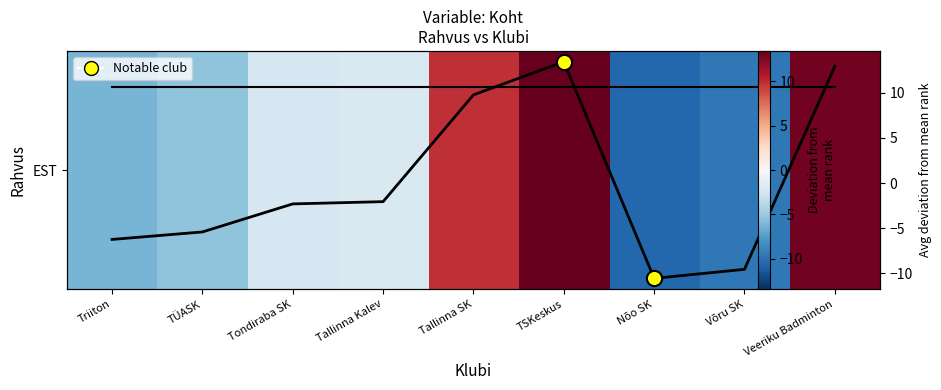

Which label corresponds to the smallest value in the chart?

Nõo SK